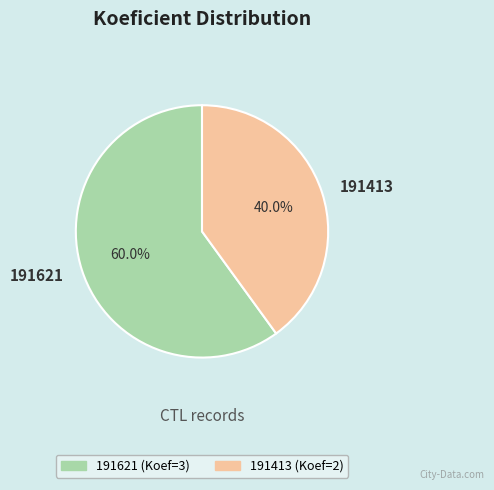

The 191413 slice represents 40% of the pie. True or false?

True